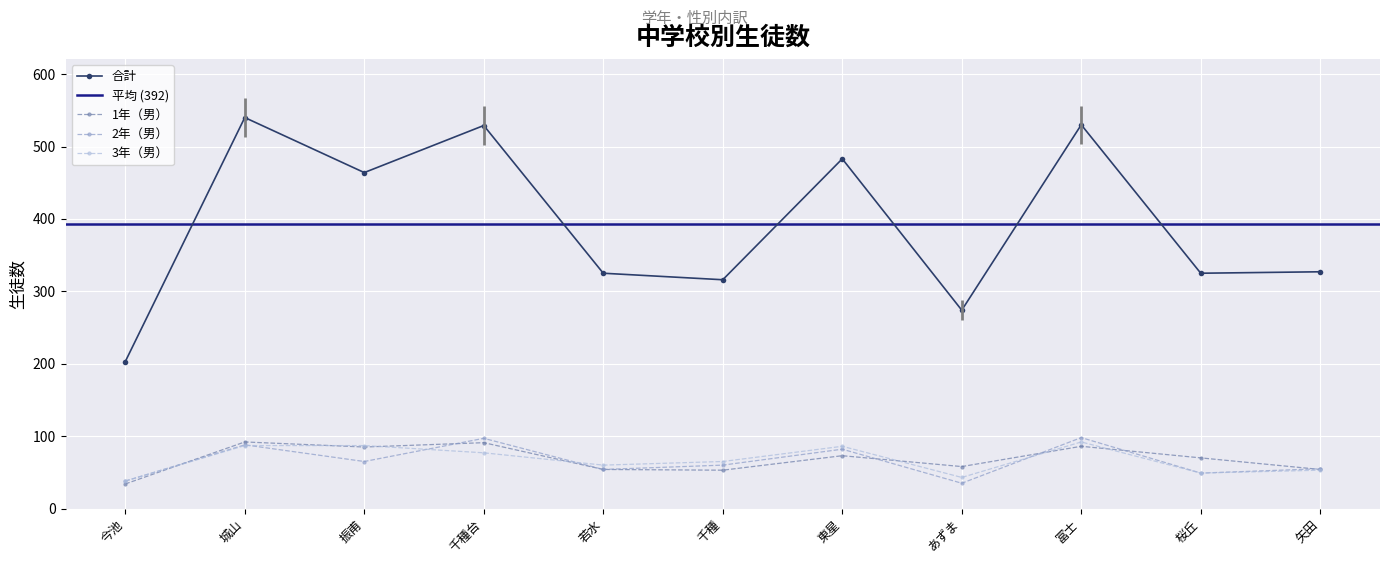

List the labels in order of 合計 value, smallest first.

今池, あずま, 千種, 若水, 桜丘, 矢田, 振甫, 東星, 千種台, 冨士, 城山